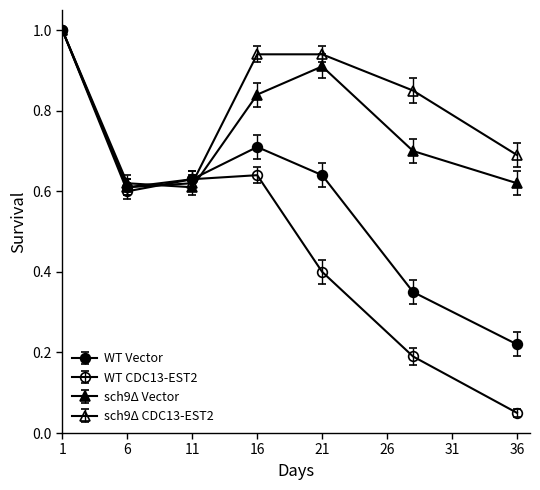

How many distinct data groups are displayed?

4